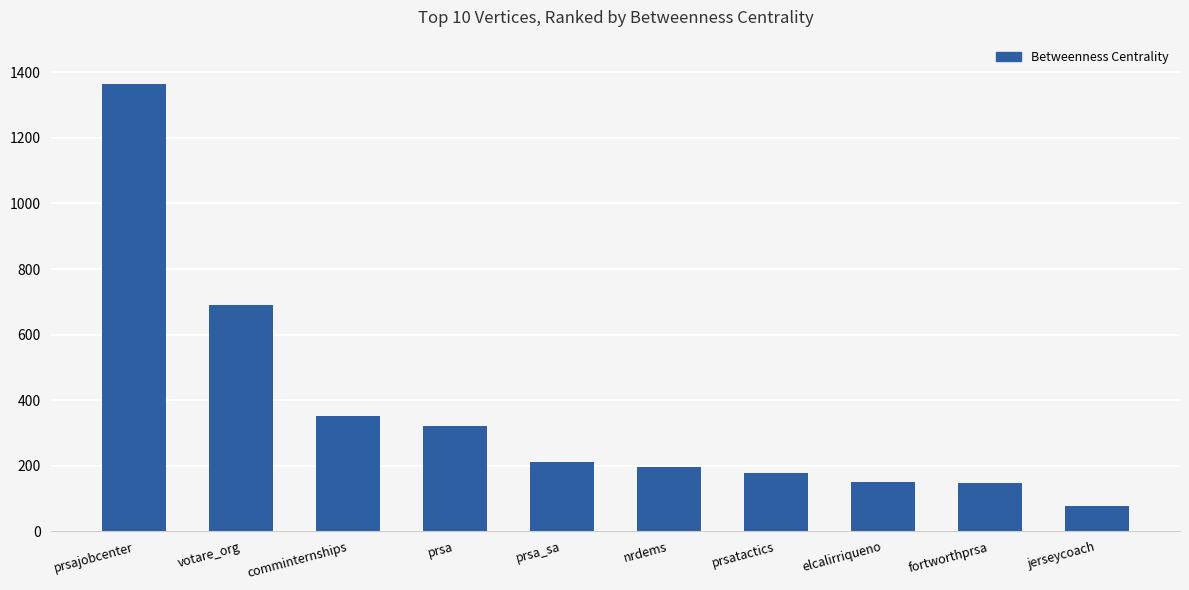

The value at prsa is 322.0. True or false?

True